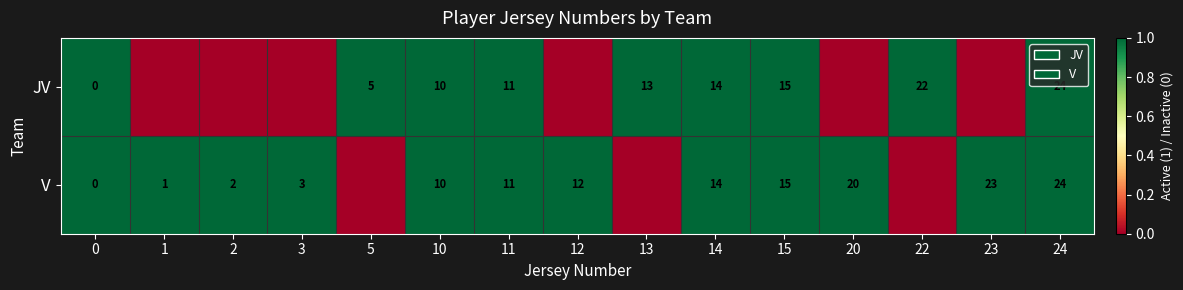

The value of row_0 at 0 is 1. True or false?

False